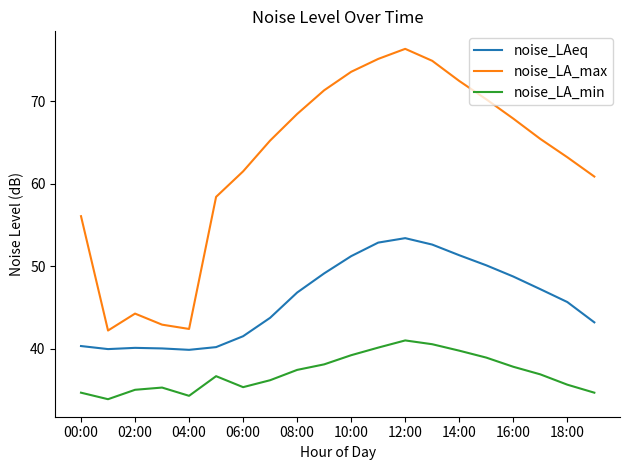

List the series in order of their peak value, highest first.

noise_LA_max, noise_LAeq, noise_LA_min